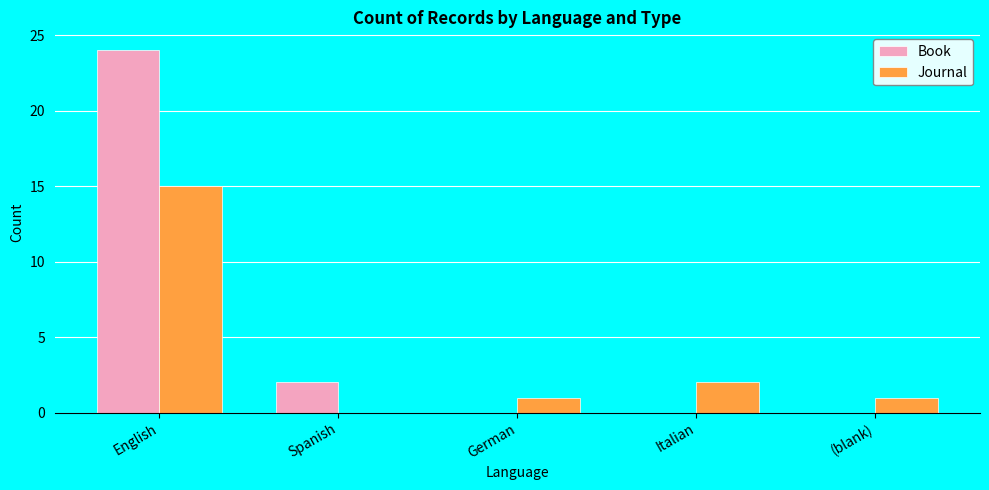

Is it true that Book equals 2 at Spanish?

True